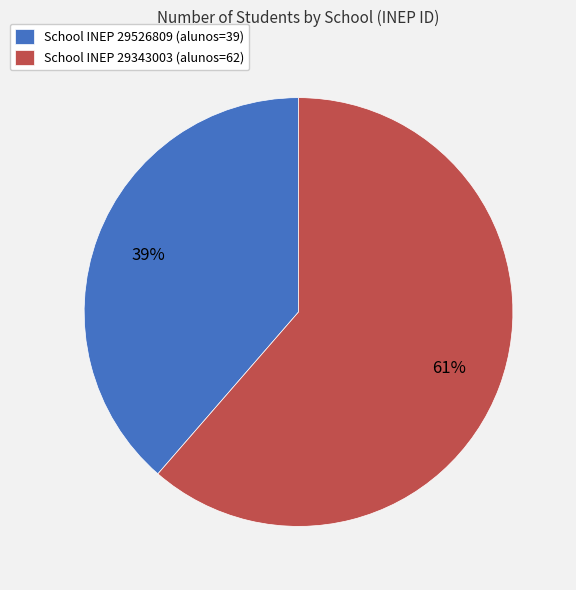

What is the smallest slice in the pie chart?

School INEP 29526809 (alunos=39)